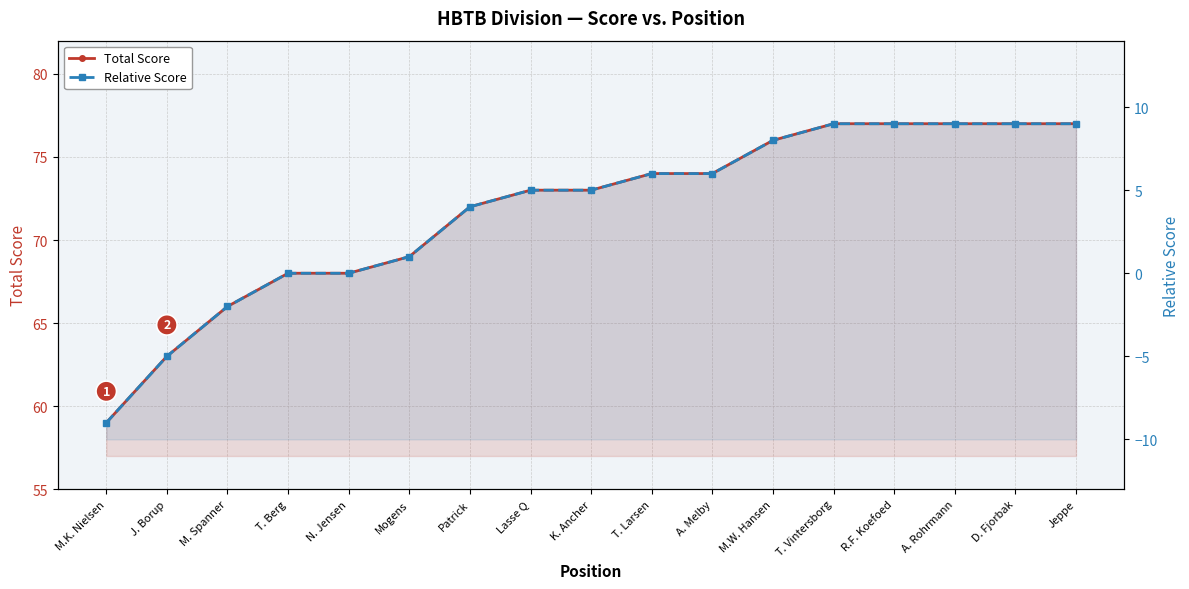

Reading left to right, list all the values displayed in this chart.

Total Score: 59	63	66	68	68	69	72	73	73	74	74	76	77	77	77	77	77
Relative Score: -9	-5	-2	0	0	1	4	5	5	6	6	8	9	9	9	9	9